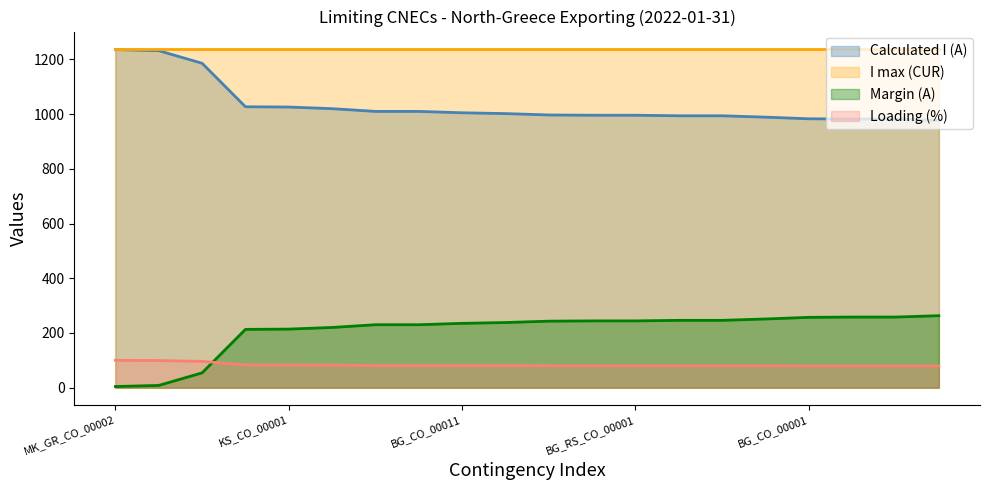

How many data points in Loading (%) are above 81?

6